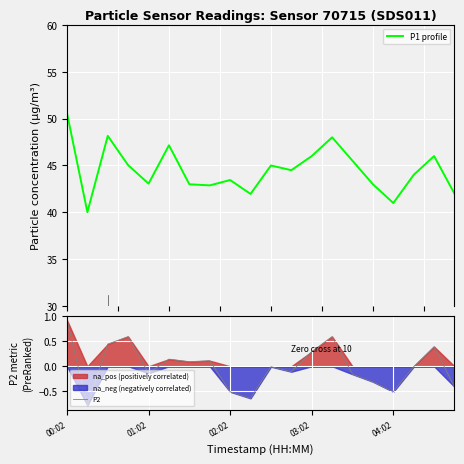

True or false: P2 has more than 0 interior local peaks.

True